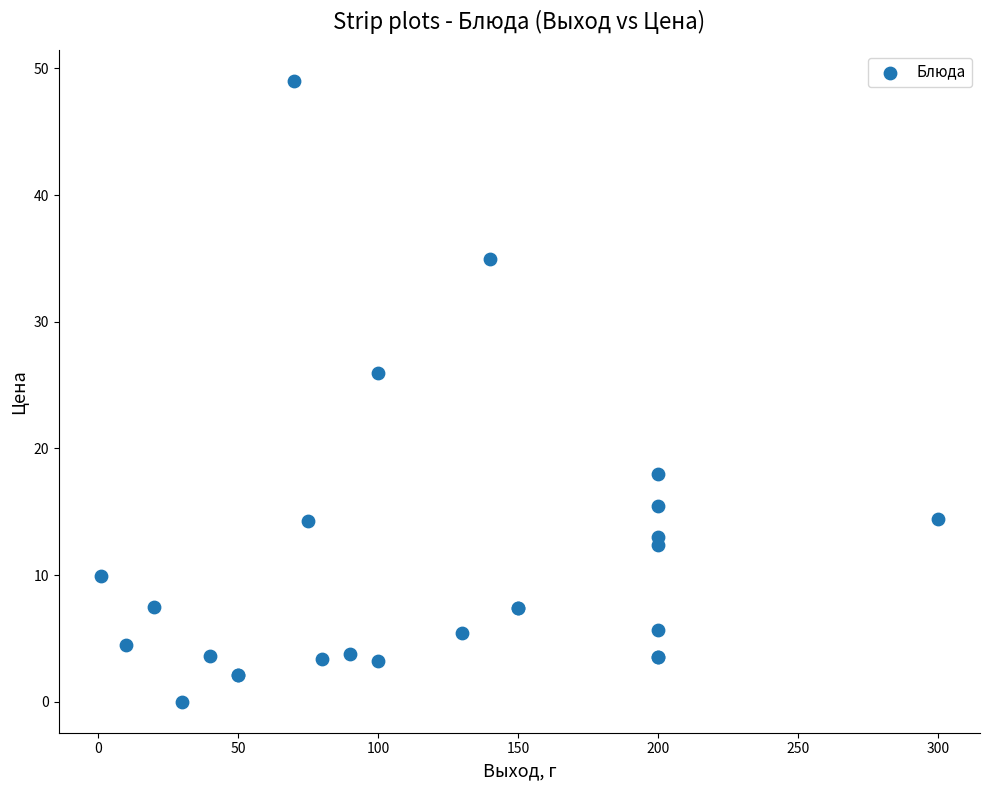

What Y value in the scatter plot is closest to 24?

26.0